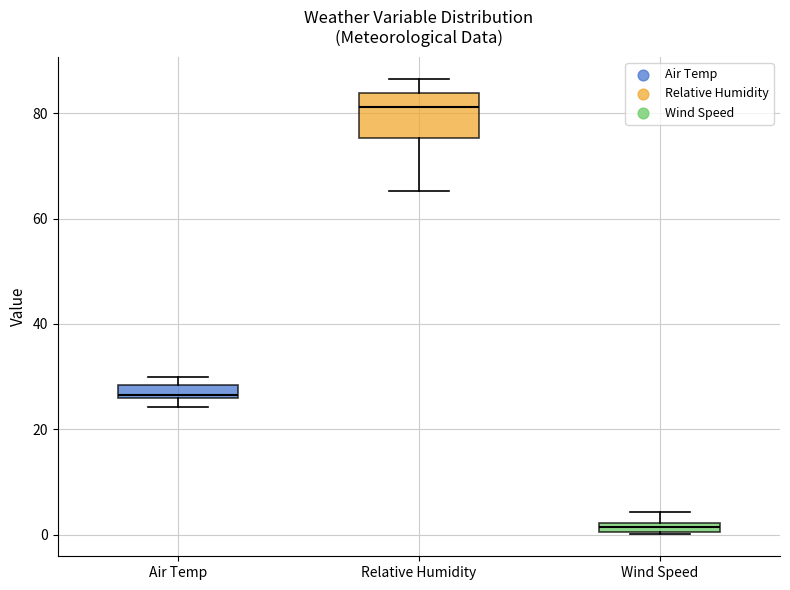

Where is the upper edge of the box for Wind Speed on the y-axis? The values are not printed on the chart, so give them approximately, as read against the axis.

2